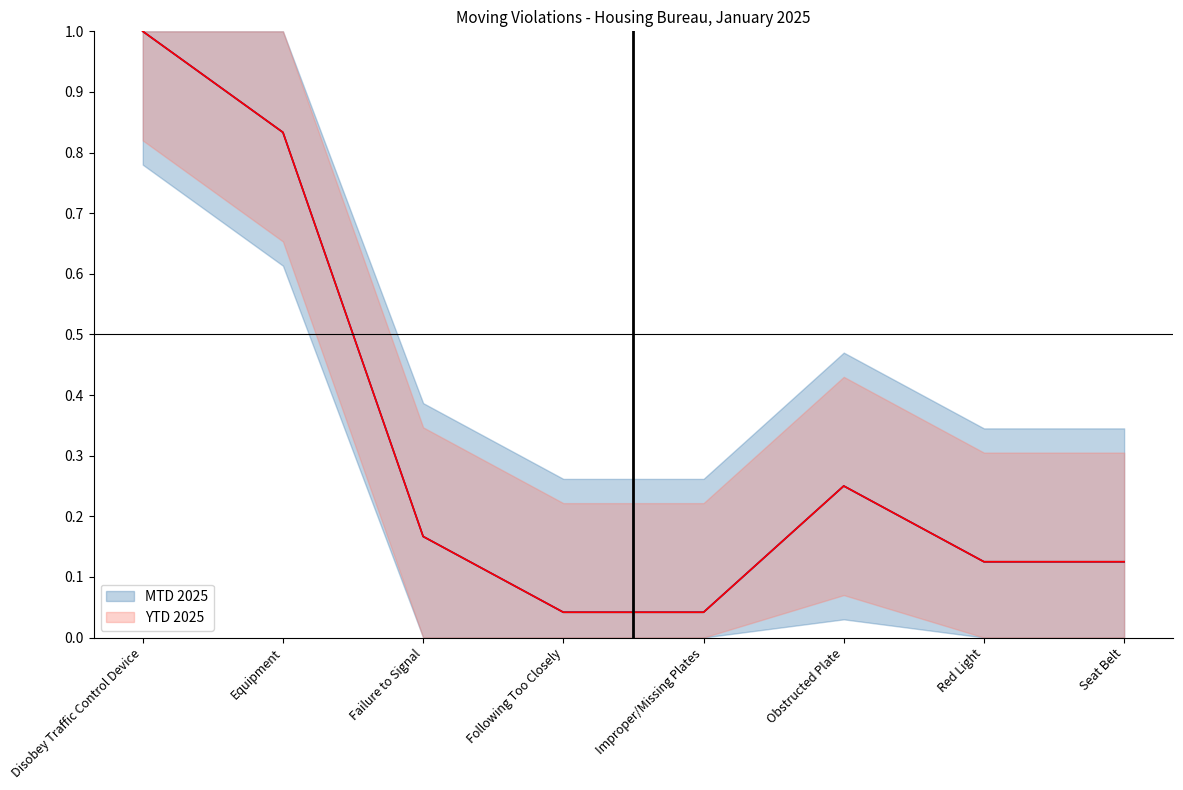

What is the value of the YTD 2025 point at the 7th from the left?

0.1